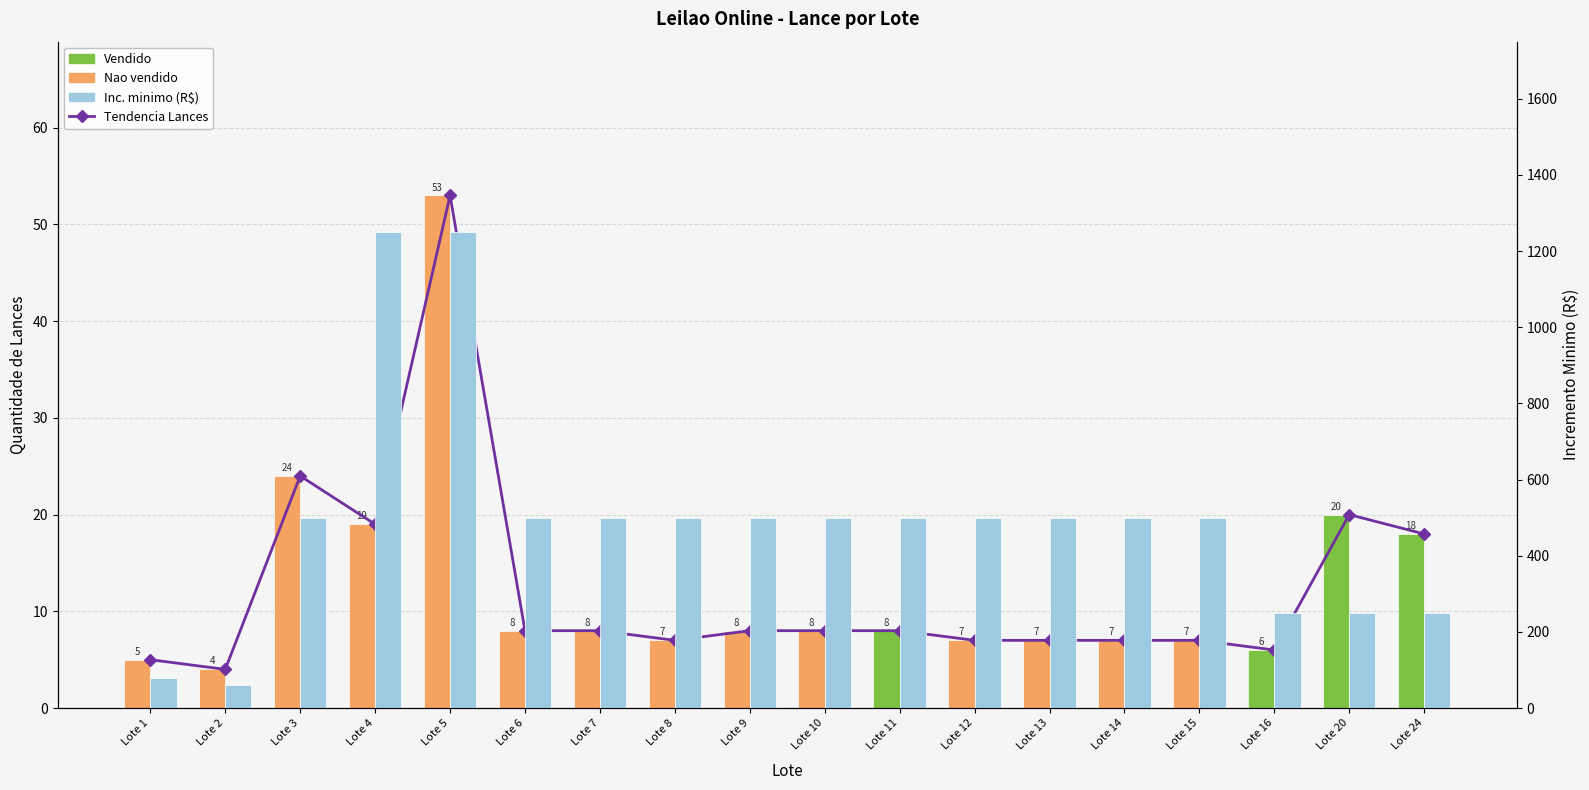

Between Lote 8 and Lote 20, which is larger?

Lote 20